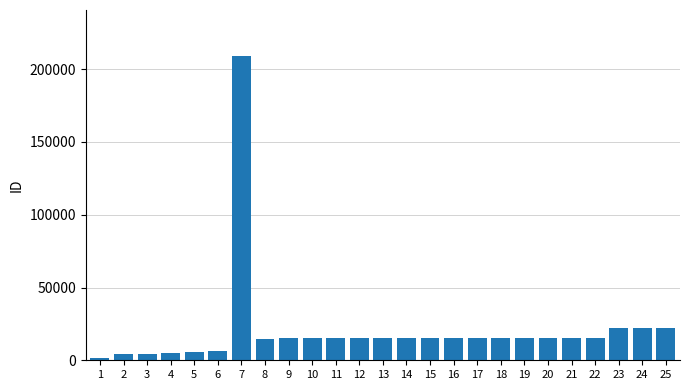

What is the sum of all values?

528746